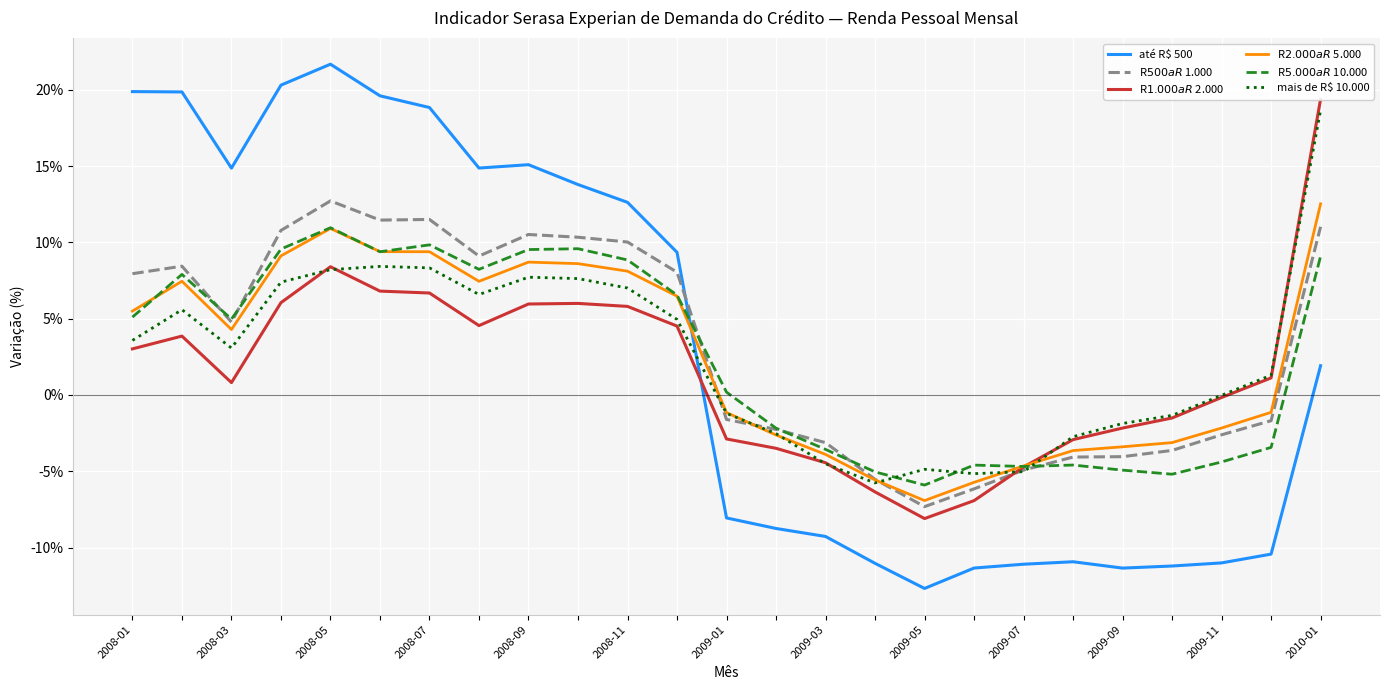

The até R$ 500 series shows 0.2 at 2009-05. True or false?

True